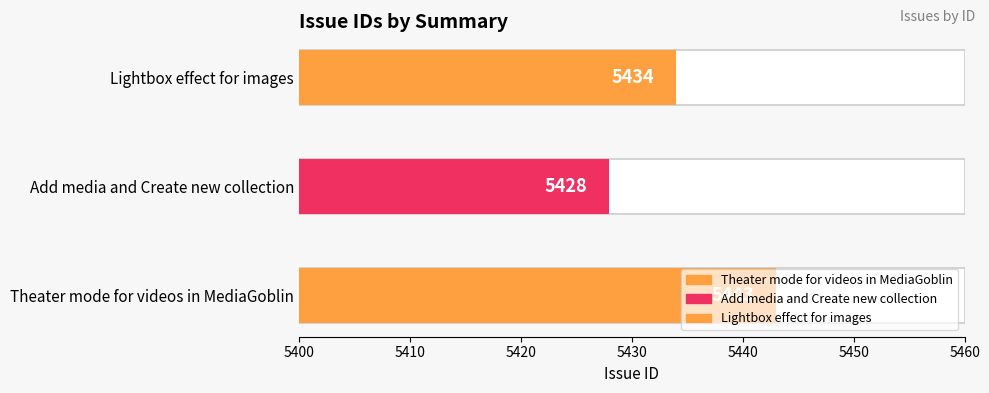

Reading left to right, what are all the values shown in this chart?

5443	5428	5434